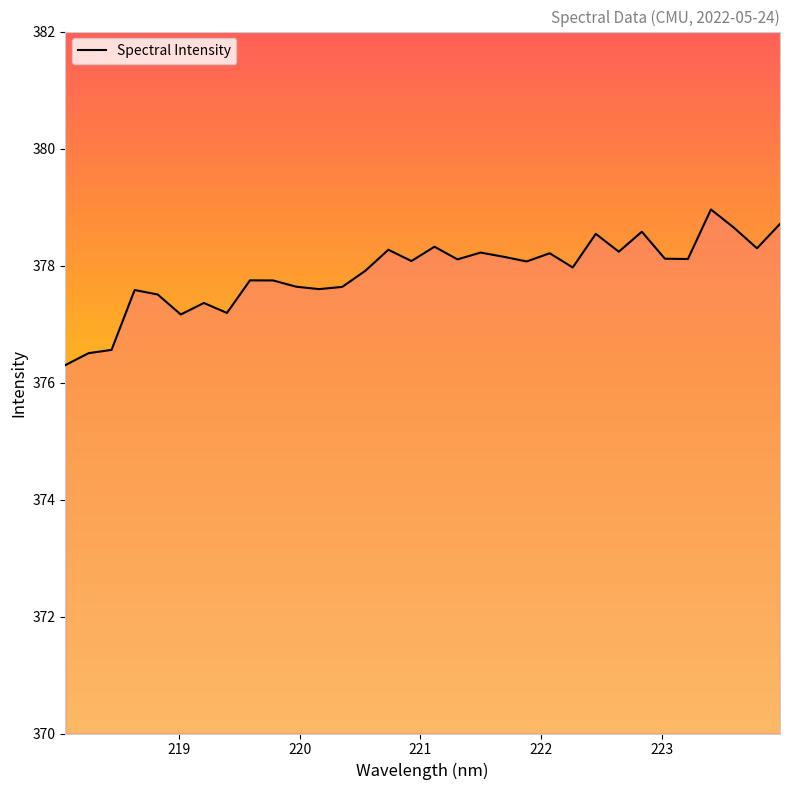

What is the minimum value shown in the chart?

376.3